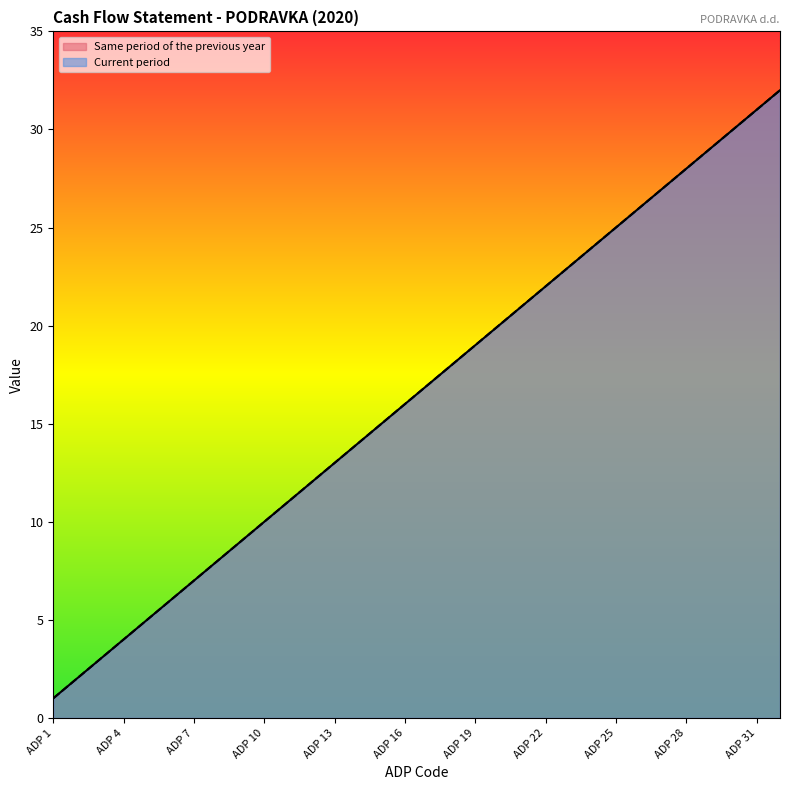

At which category does the chart reach its peak across all series?

ADP 32